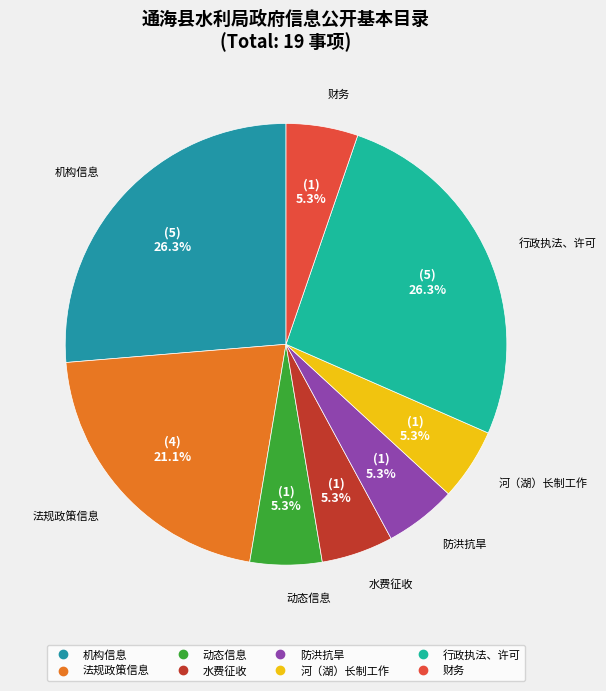

To the nearest percent, what percentage of the pie is 水费征收?

5%